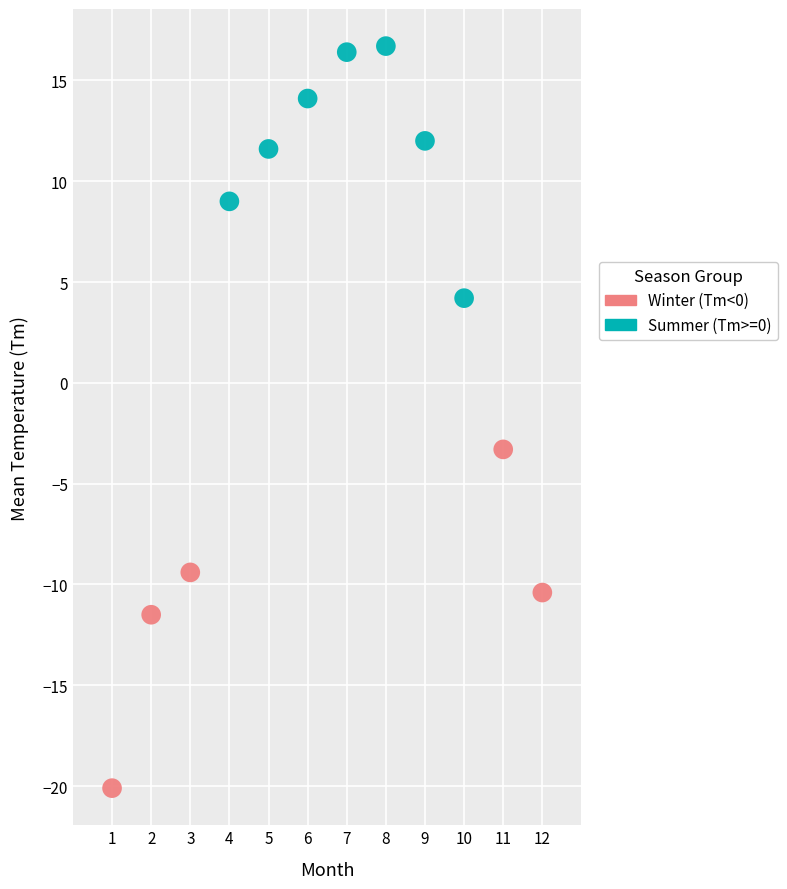

Which series contains the highest Y value?

Summer (Tm>=0)